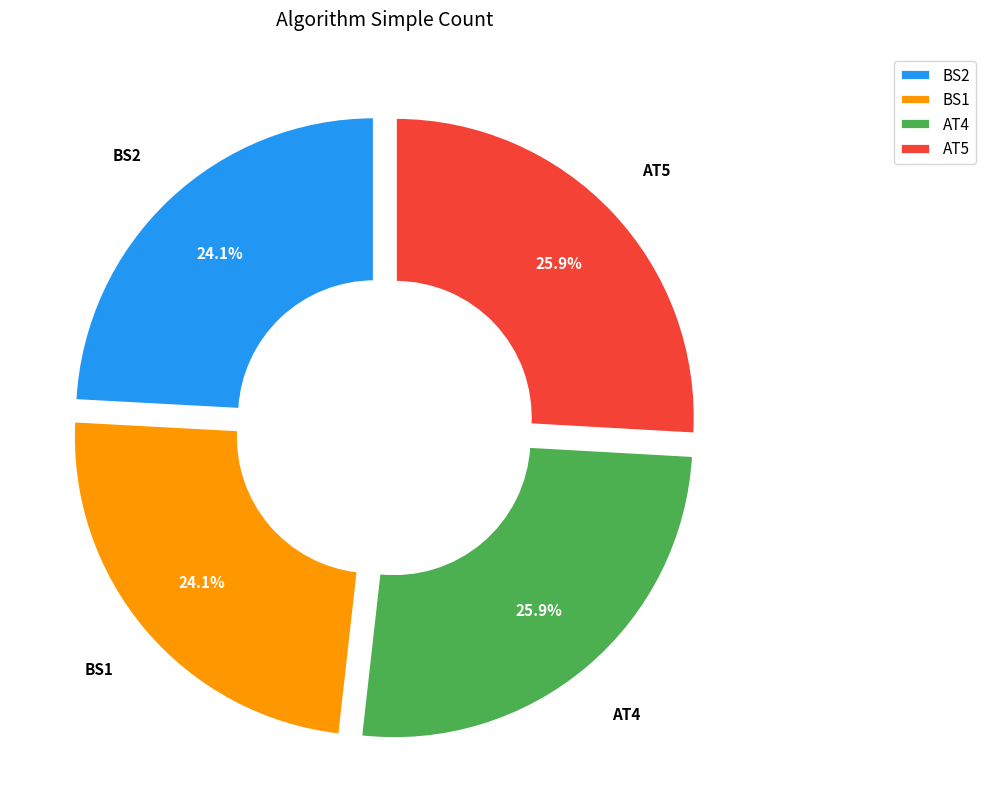

What percentage do AT5 and BS1 together represent?

50.0%